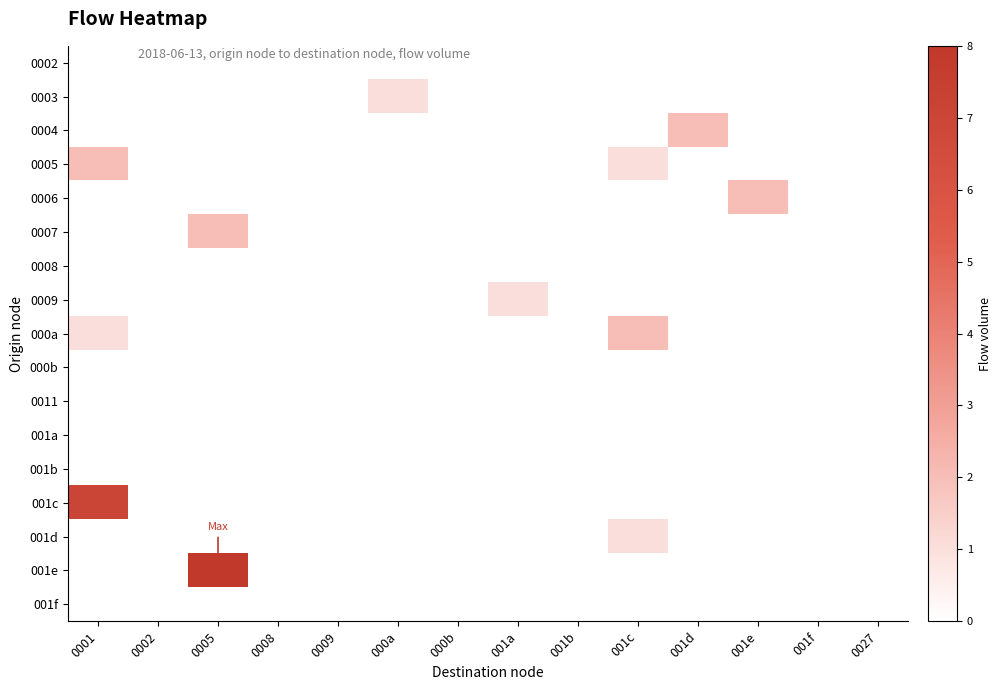

Between 001e and 001a, which is larger?

001e